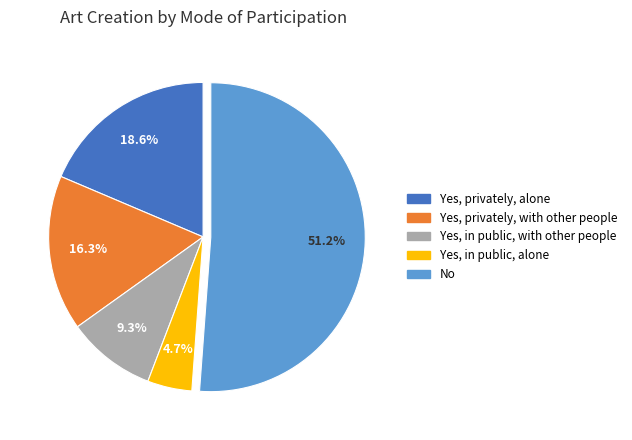

How many segments does this pie chart have?

5